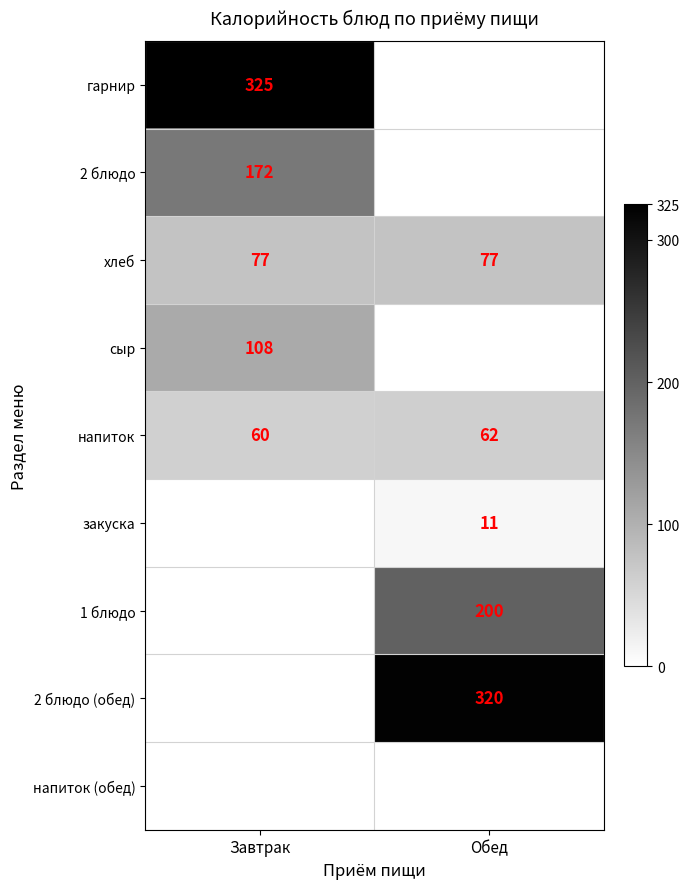

Count the number of categories in the chart.

2